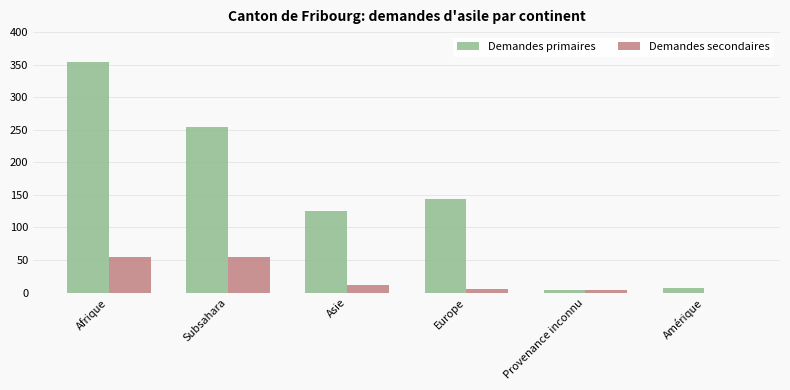

What is the difference between the Demandes primaires values at Amérique and Europe?

136